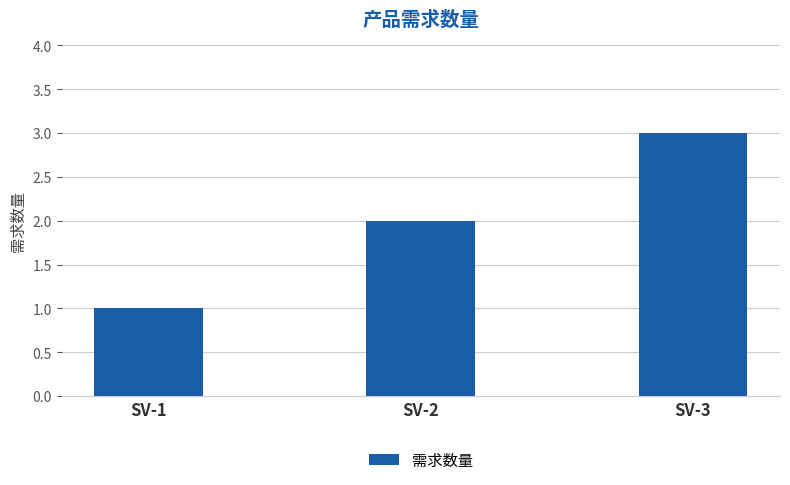

At which category does the chart reach its peak across all series?

SV-3